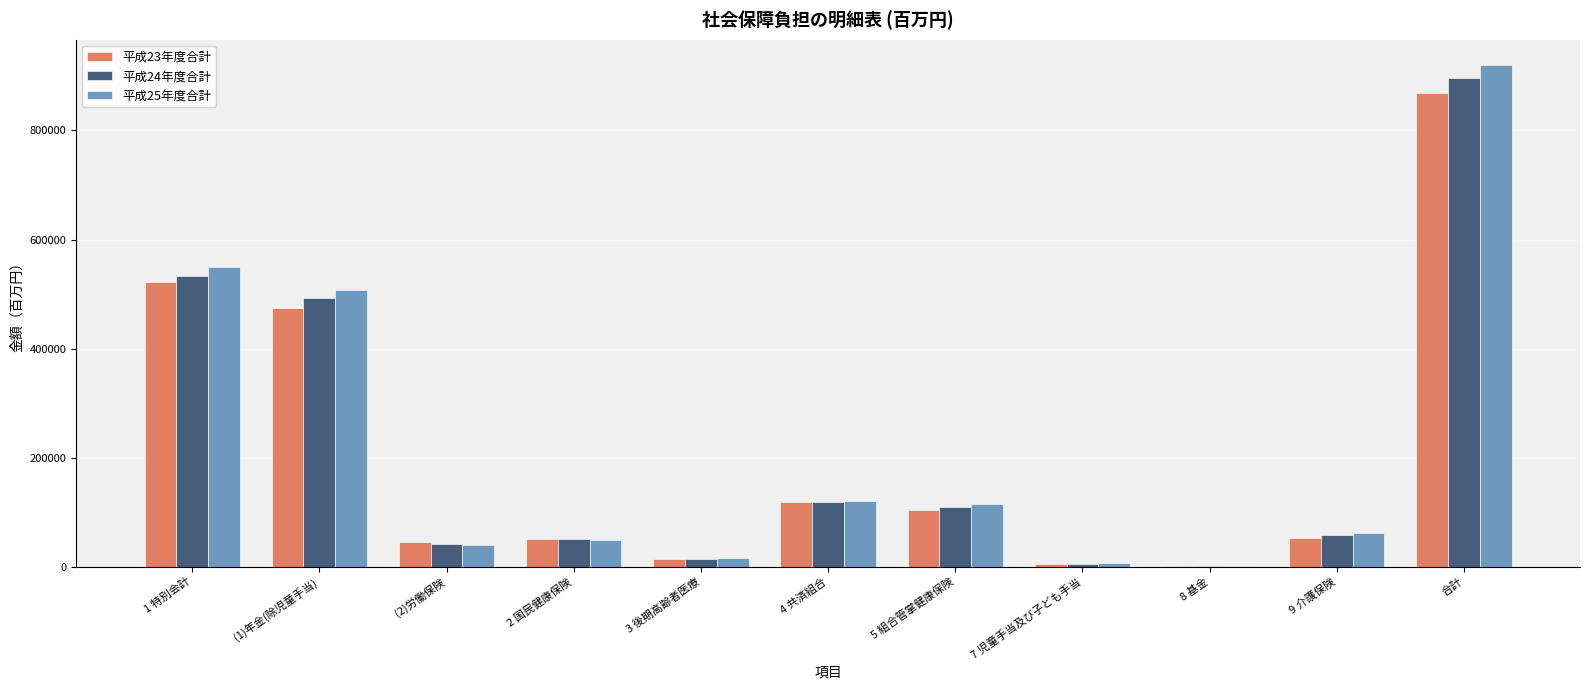

True or false: 平成24年度合計 has a value of 895869.0 at 合計.

True